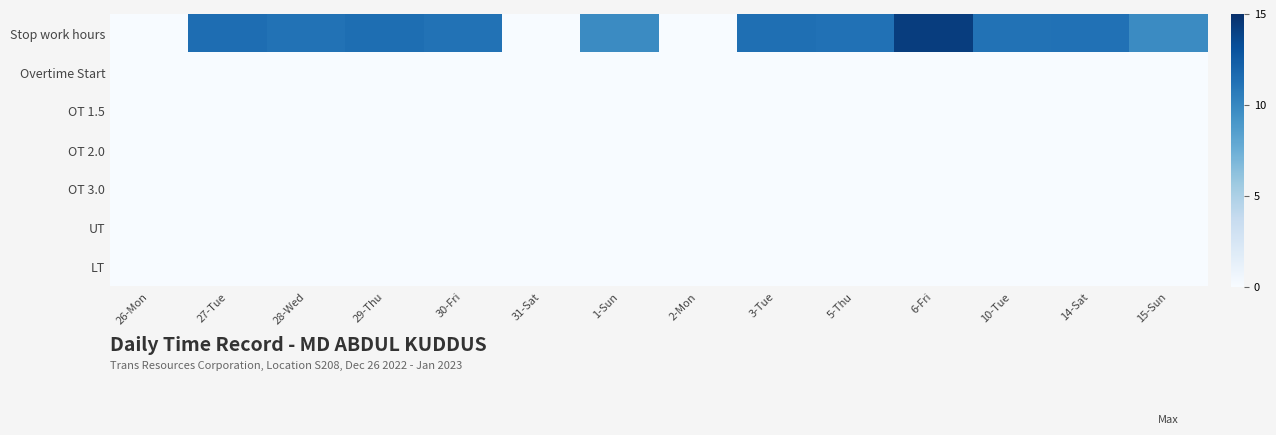

At how many categories does at least one series exceed 4?

11